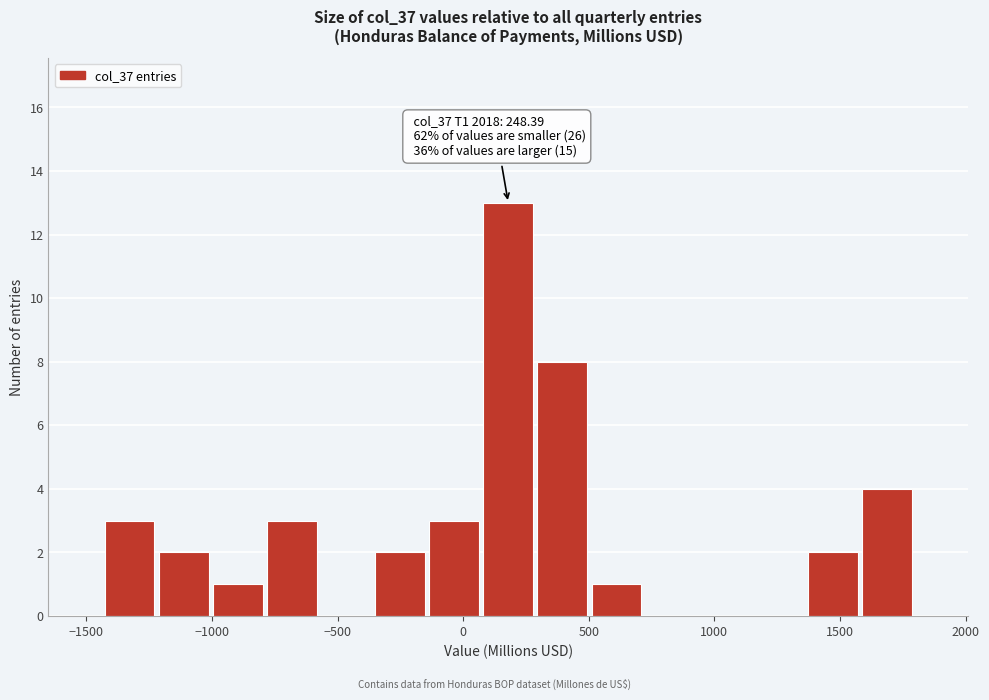

Over which range of the x-axis is the bar tallest?

50 to 300